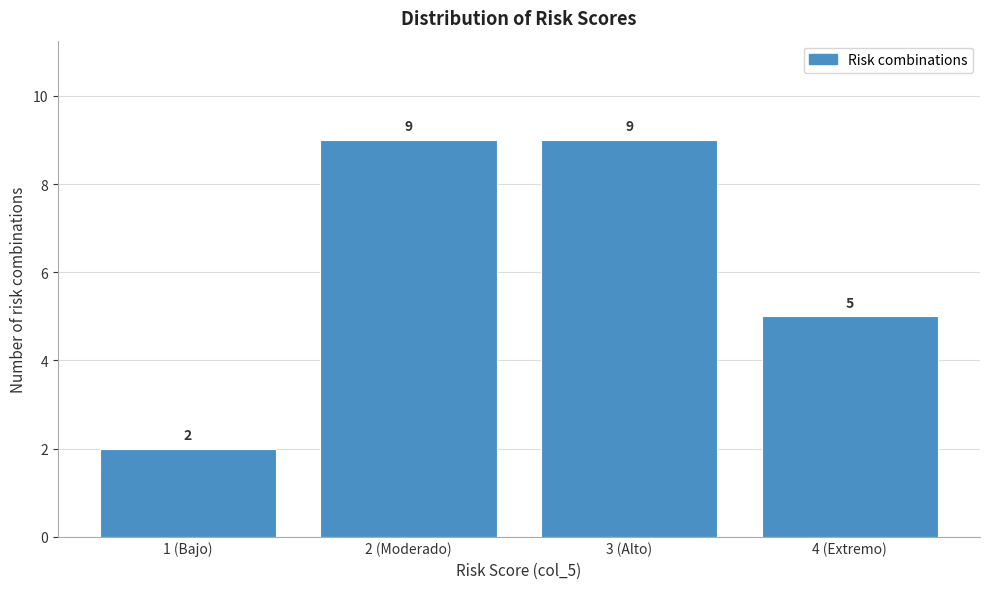

Reading right to left, extract all data points from this chart.

4 (Extremo)=5	3 (Alto)=9	2 (Moderado)=9	1 (Bajo)=2